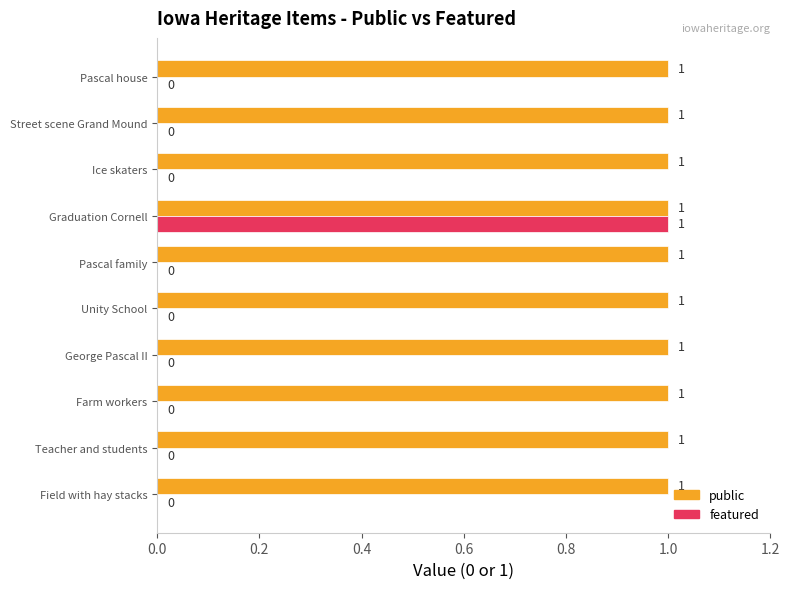

True or false: public has a value of 2 at Field with hay stacks.

False